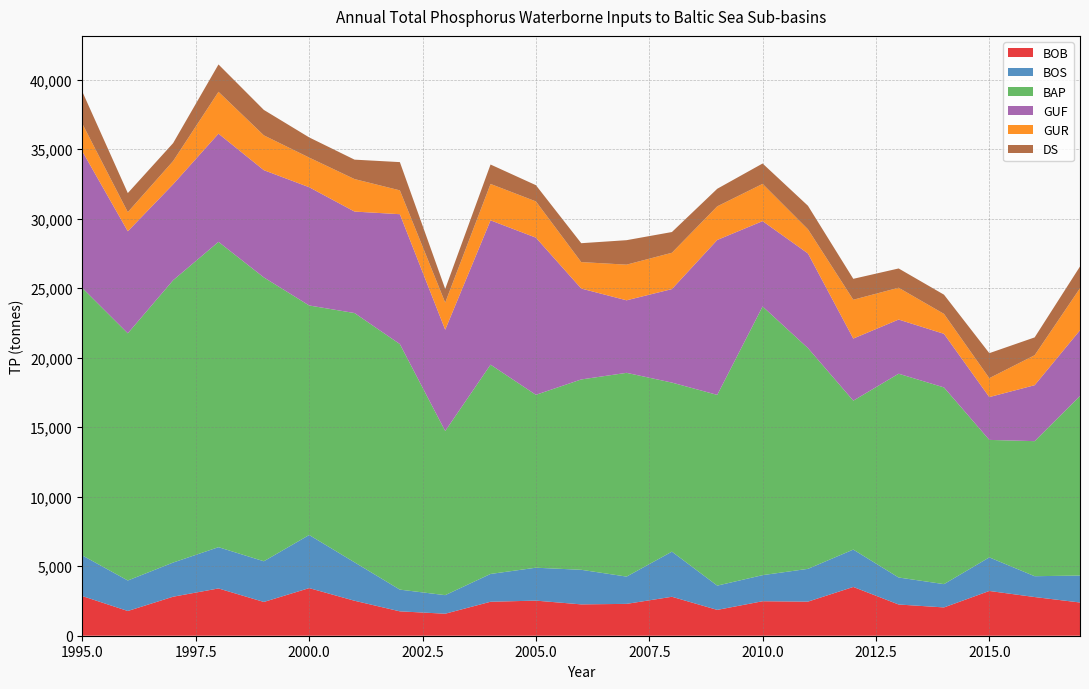

Reading left to right, list all the values displayed in this chart.

BOB: 2848	1779	2807	3401	2429	3426	2516	1754	1583	2444	2525	2255	2291	2802	1858	2481	2452	3509	2246	2036	3220	2783	2390
BOS: 2923	2194	2458	2969	2928	3820	2765	1562	1336	2000	2368	2488	1963	3245	1747	1877	2359	2688	1943	1676	2416	1499	1940
BAP: 19238	17784	20312	21965	20420	16512	17933	17665	11810	15057	12438	13694	14658	12164	13721	19329	15882	10714	14660	14151	8452	9716	12920
GUF: 9821	7340	6903	7784	7716	8508	7301	9344	7285	10383	11307	6540	5218	6727	11146	6140	6809	4468	3897	3855	3080	4025	4727
GUR: 1982	1377	1670	3010	2505	2132	2337	1715	1949	2618	2608	1903	2565	2613	2419	2679	1738	2792	2289	1436	1361	2156	3022
DS: 2308	1370	1291	1969	1830	1452	1398	2032	984	1397	1167	1359	1761	1491	1264	1466	1692	1505	1386	1382	1799	1283	1564